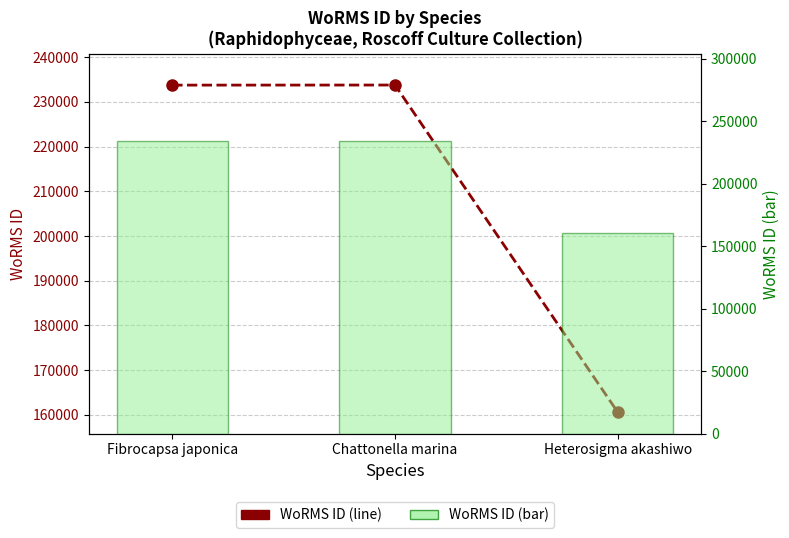

True or false: WoRMS ID (bar) has a value of 141434 at Fibrocapsa japonica.

False